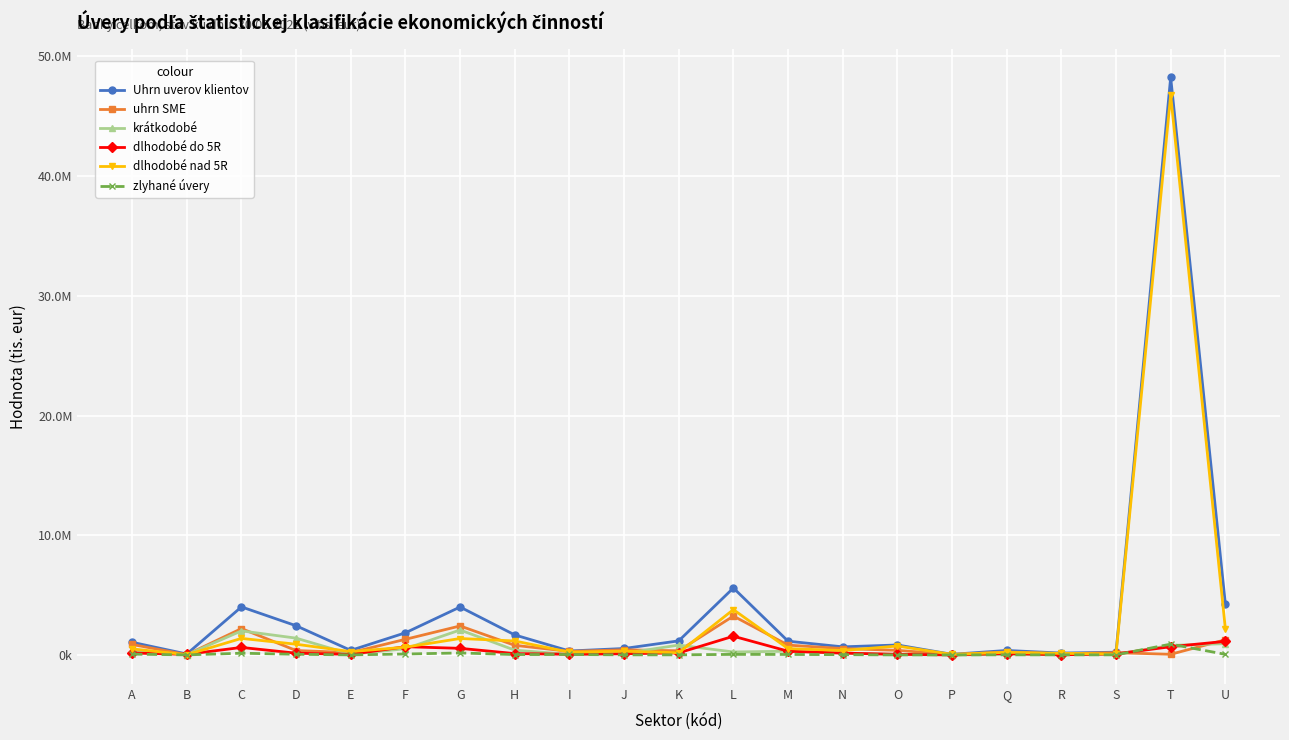

What is the value of the krátkodobé point at the 15th from the left?

36463